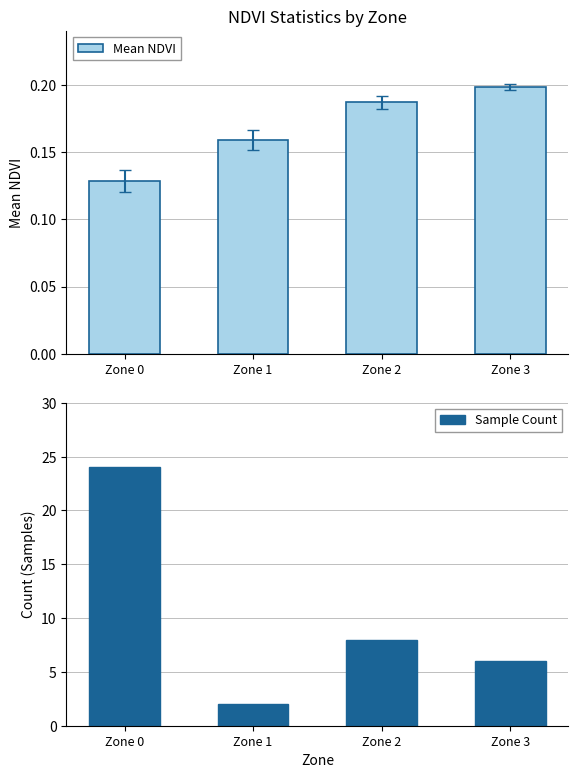

The value of Mean NDVI at Zone 0 is 0.1. True or false?

True